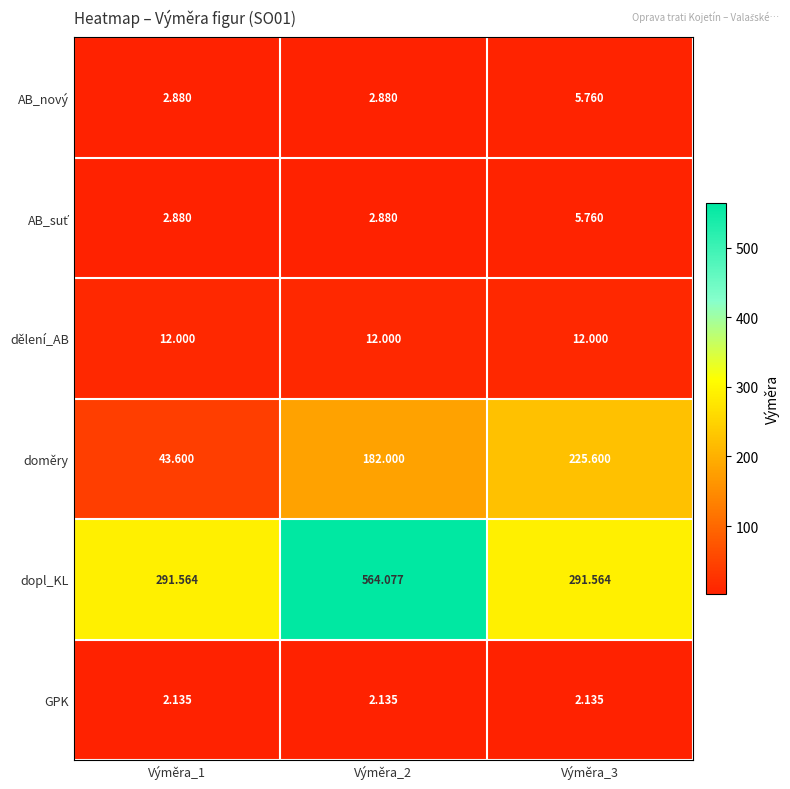

Which series has the largest range (max minus min)?

dopl_KL